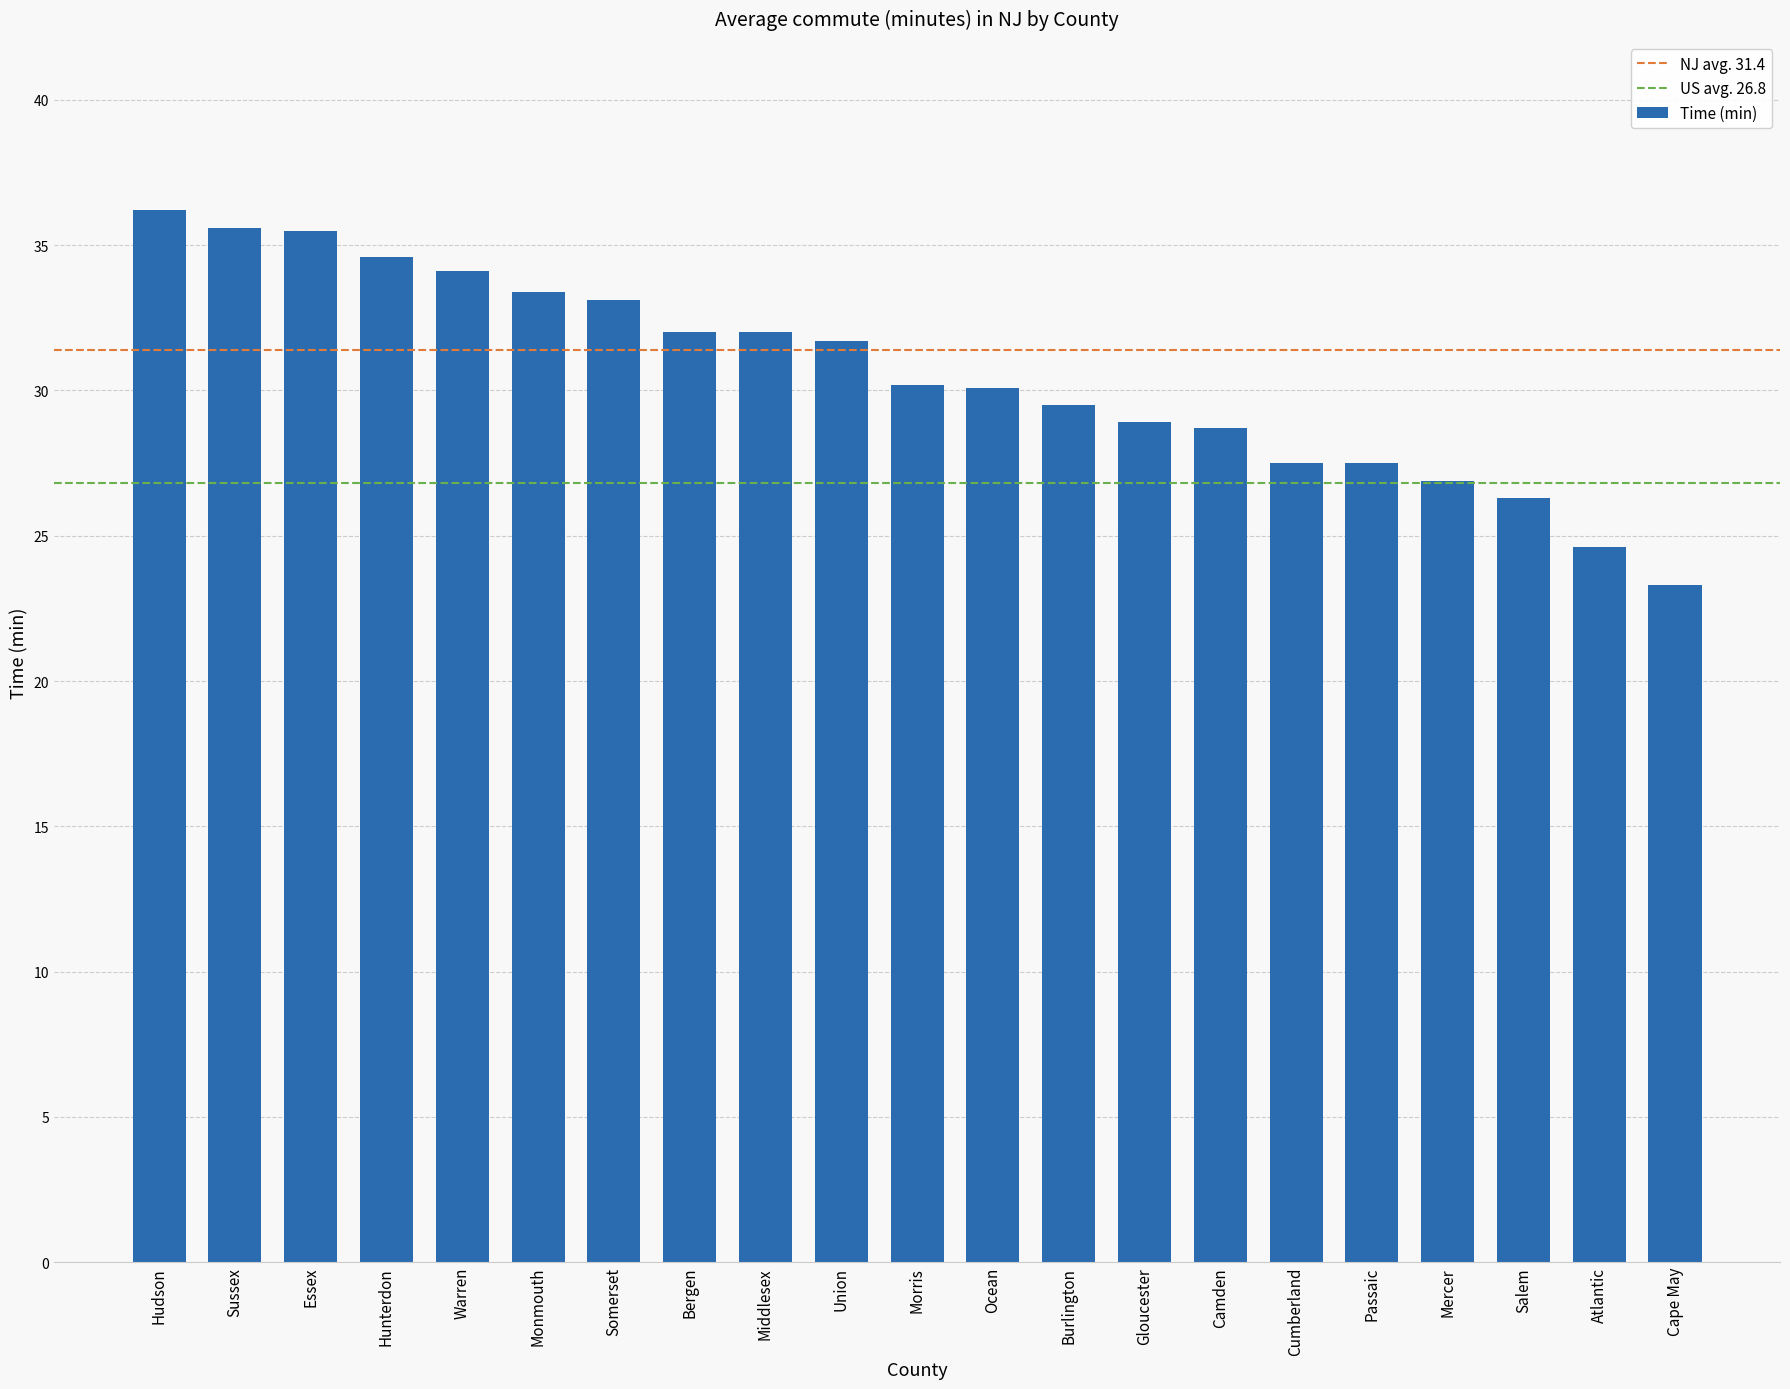

What is the difference between the maximum and minimum values?

12.9